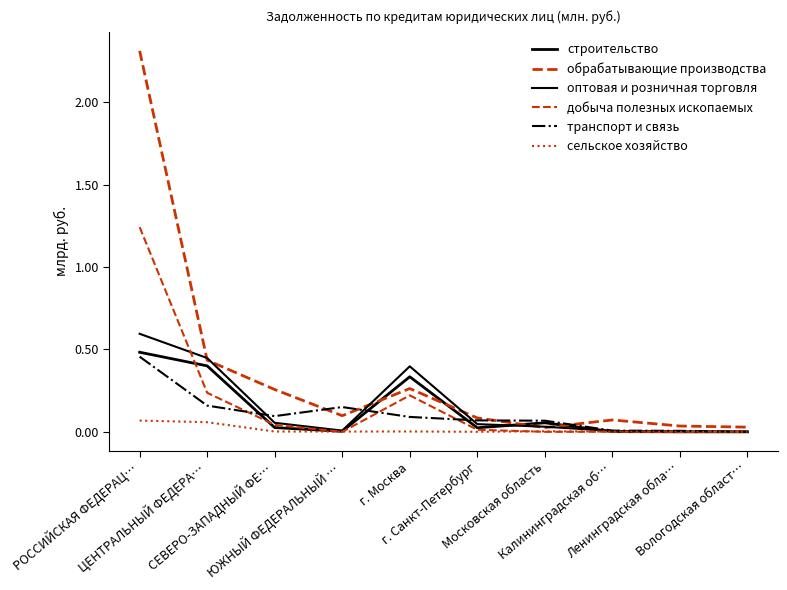

Rank the series by their maximum value, from highest to lowest.

обрабатывающие производства, добыча полезных ископаемых, оптовая и розничная торговля, строительство, транспорт и связь, сельское хозяйство